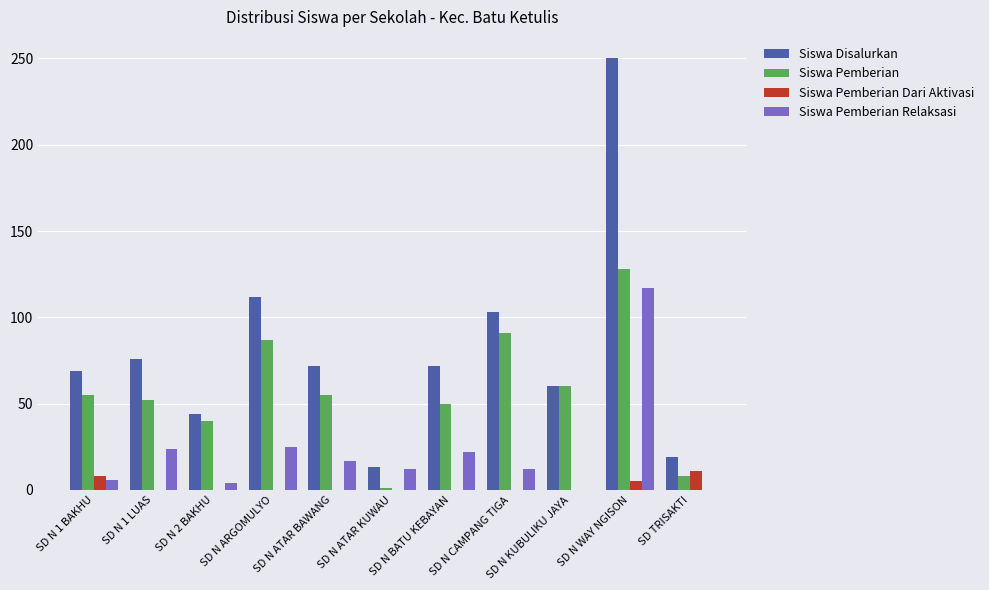

What is the sum of all Siswa Disalurkan values?

890